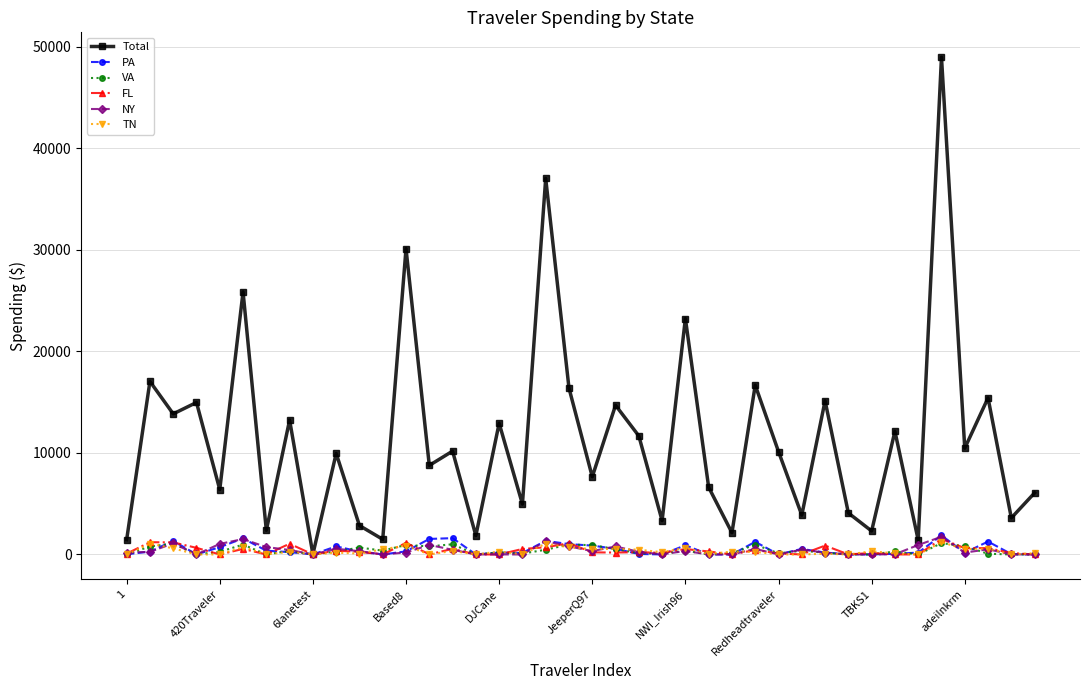

Which series has the largest total across all categories?

Total